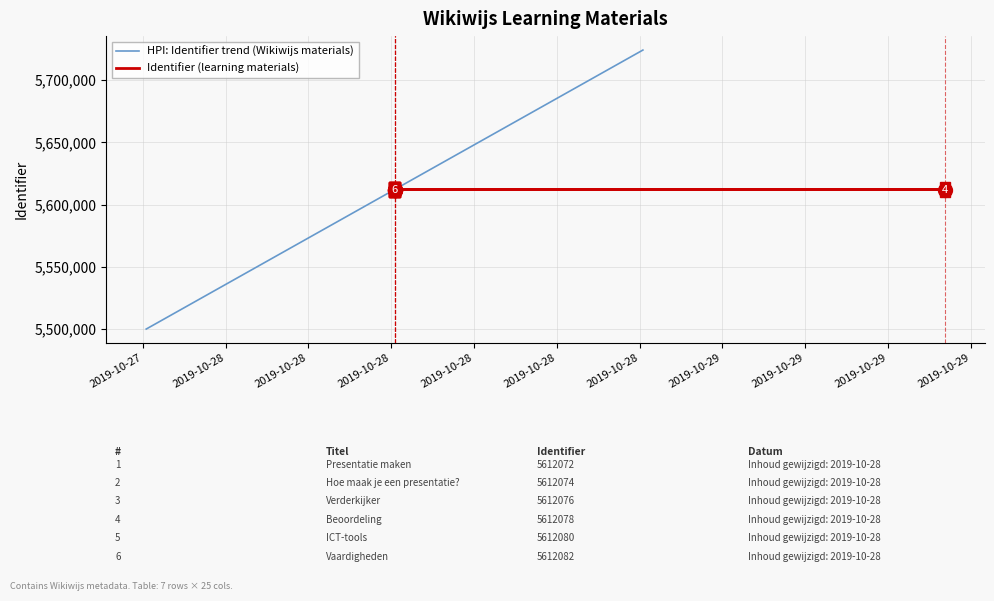

Is it true that the value at 2019-10-28 08:09:41 is 2075831?

False